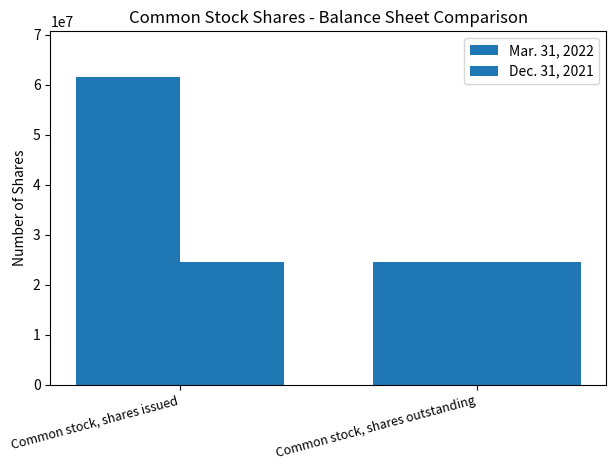

At how many categories does at least one series exceed 56414214?

1